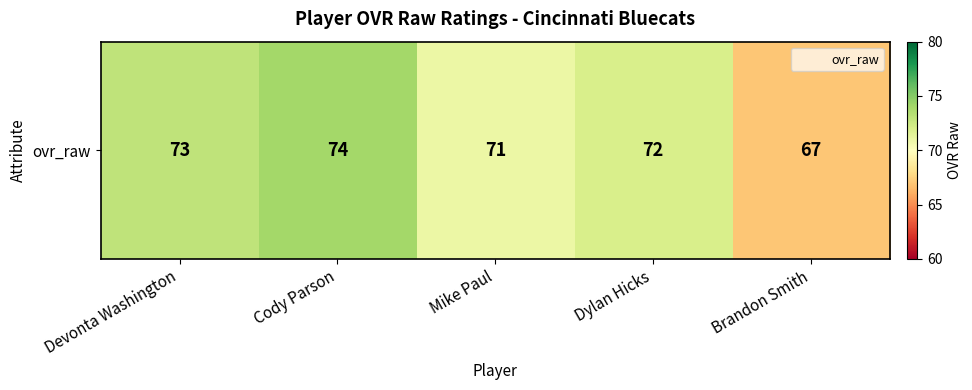

Which category has the lowest value across all series?

Brandon Smith